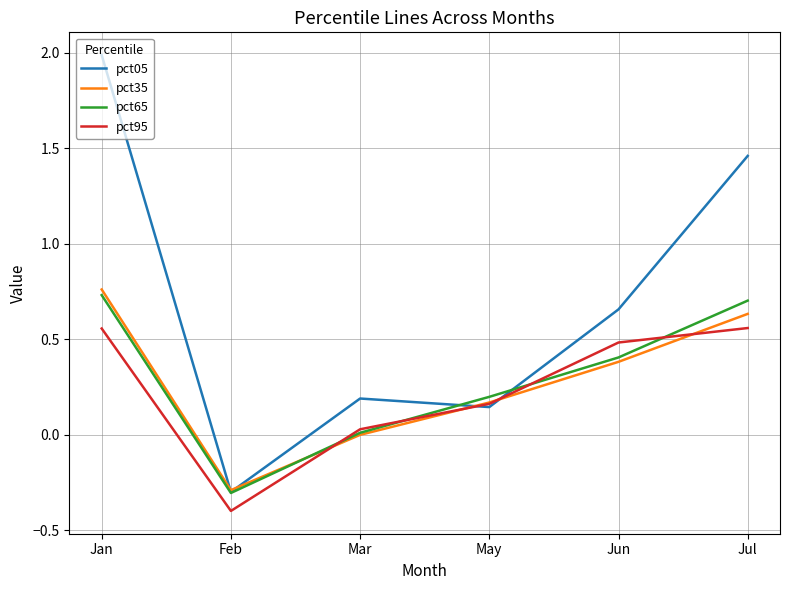

At which category is the sum across all series the highest?

Jan